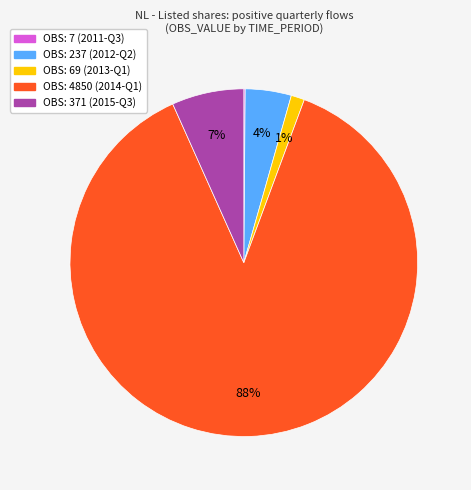

To the nearest percent, what is the difference between the largest and smallest slice percentages?

88%